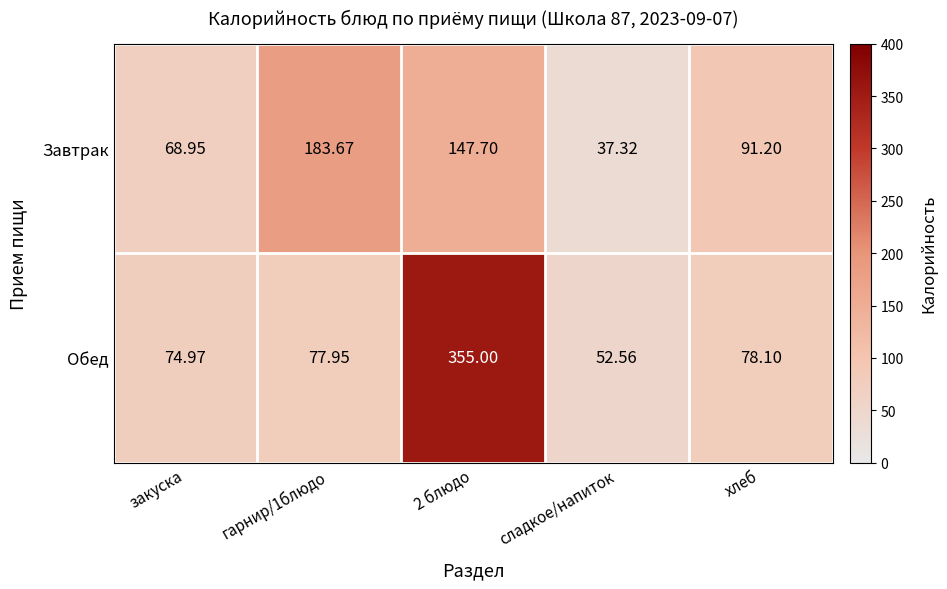

List the series in order of their overall mean, highest first.

Обед, Завтрак